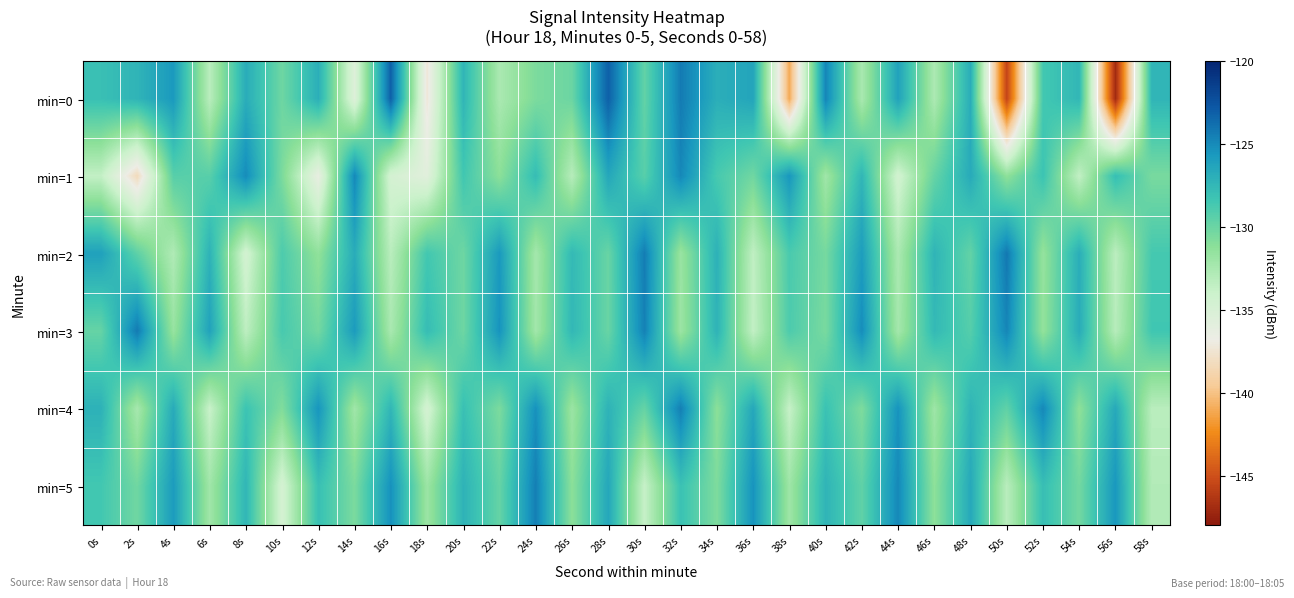

At which category is the sum across all series the highest?

28s